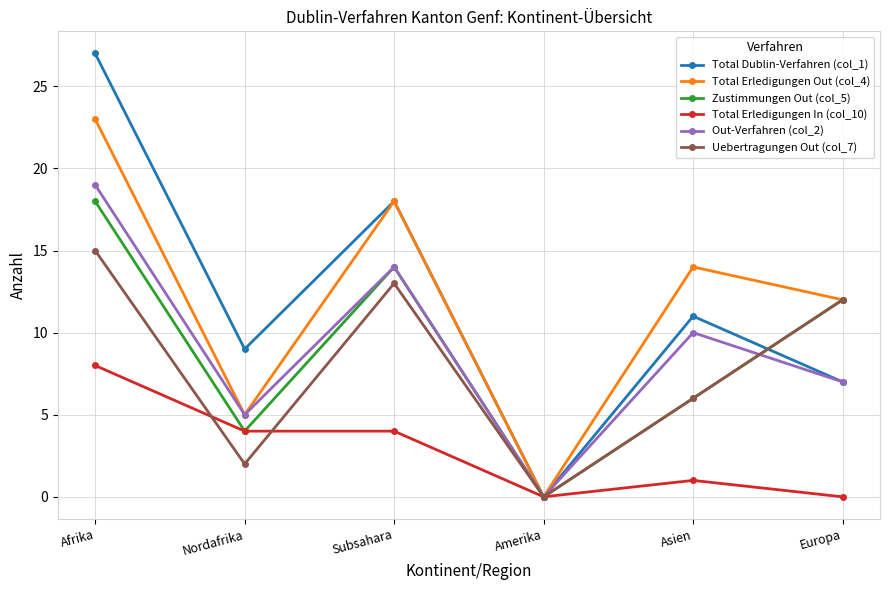

Which series has the widest spread of values?

Total Dublin-Verfahren (col_1)